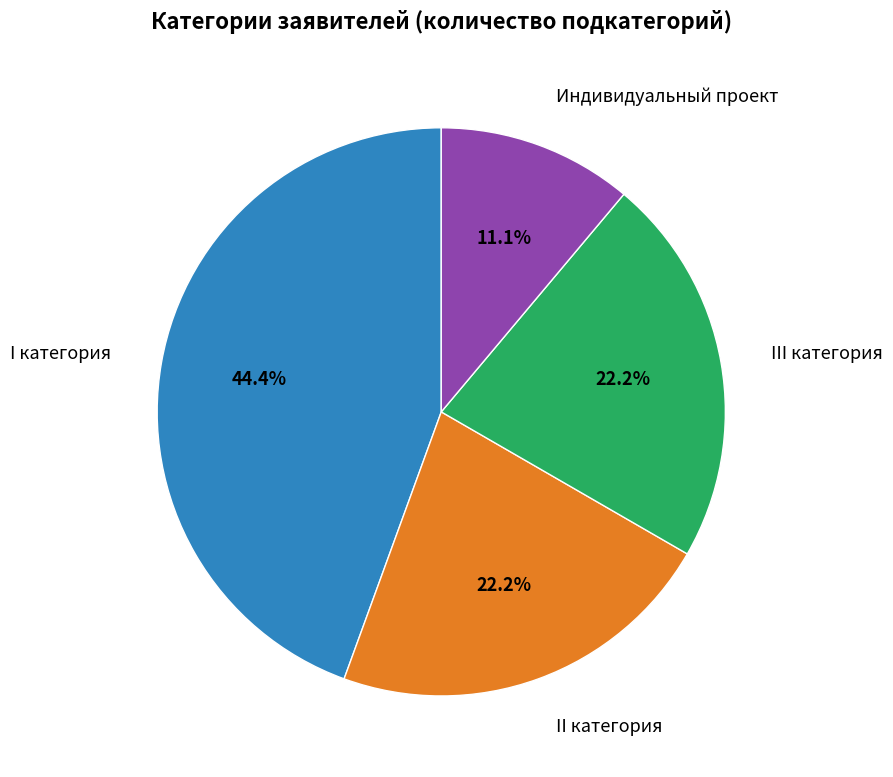

Is there a majority slice in this chart?

No